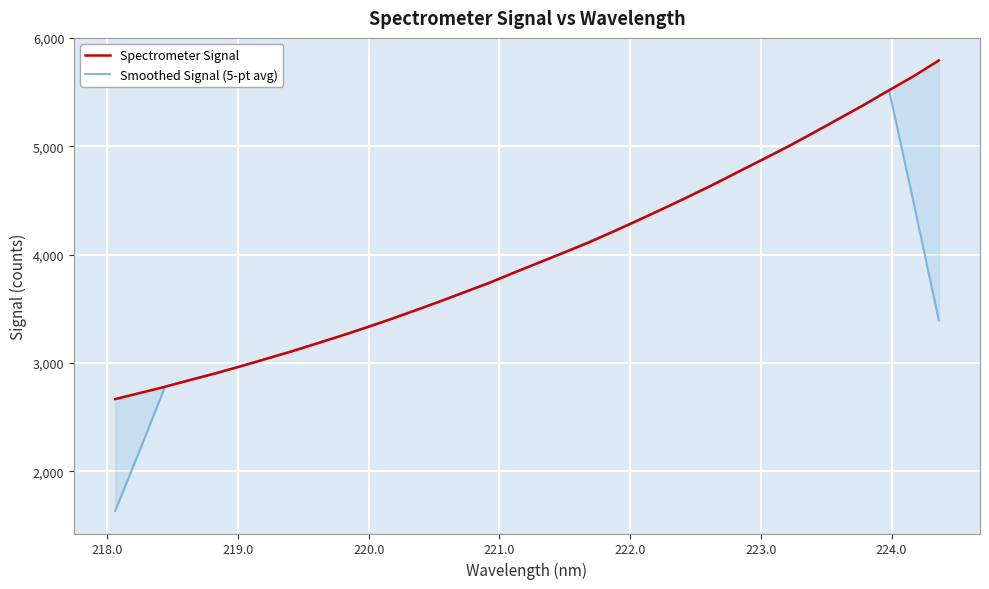

Which series ends up on top after the final intersection of Smoothed Signal (5-pt avg) and Spectrometer Signal?

Spectrometer Signal